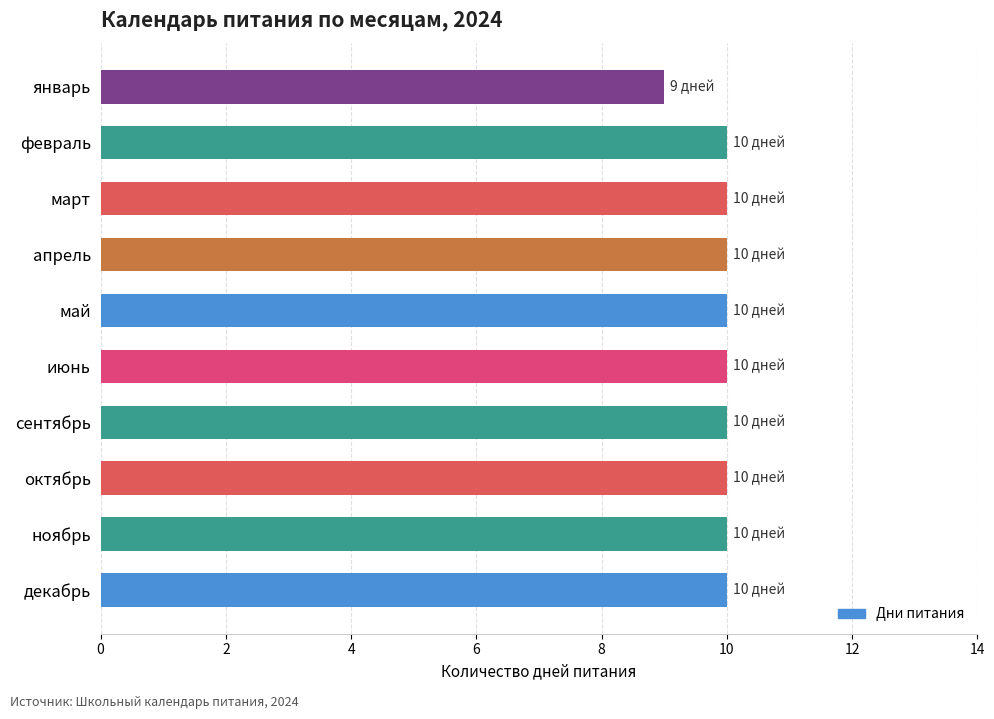

Reading top to bottom, list all the values displayed in this chart.

январь=9	февраль=10	март=10	апрель=10	май=10	июнь=10	сентябрь=10	октябрь=10	ноябрь=10	декабрь=10